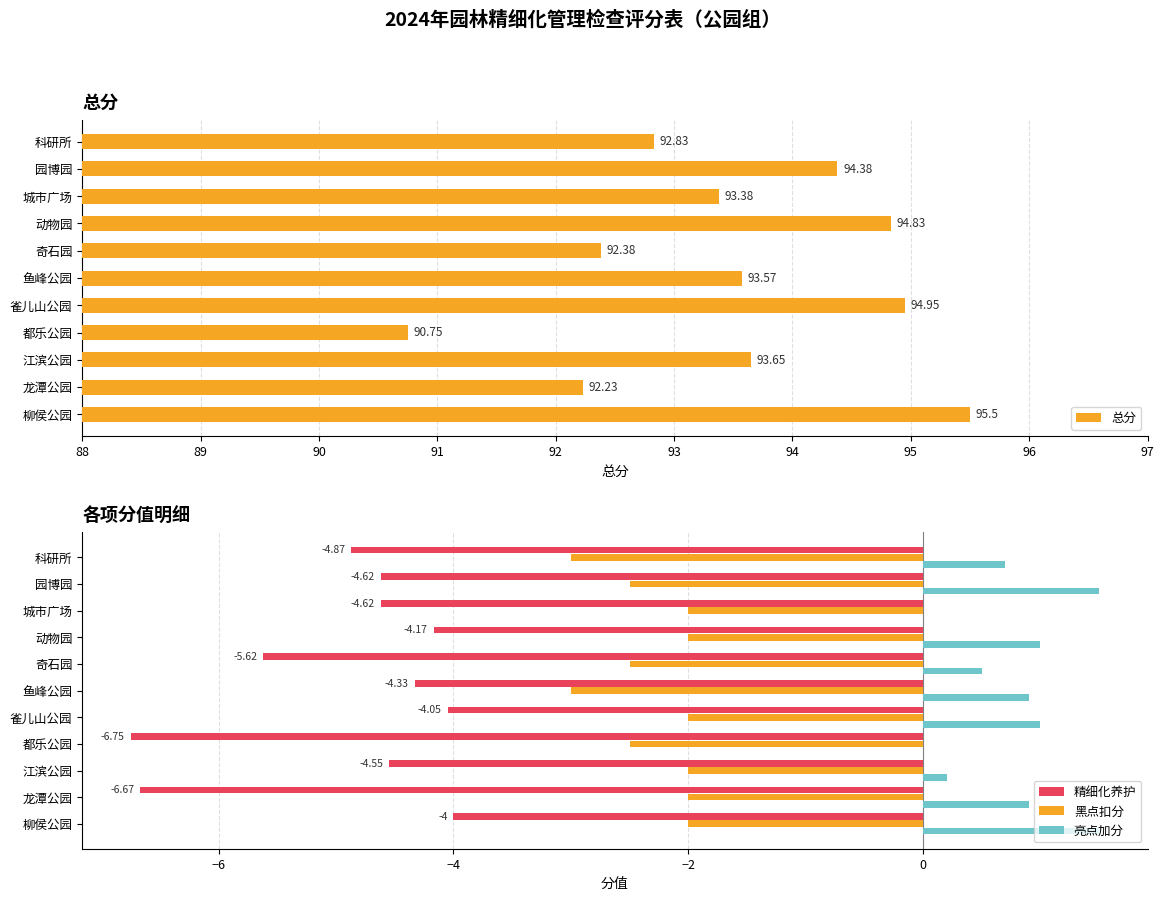

Is the value of 黑点扣分 at 动物园 greater than the value of 精细化养护 at 城市广场?

Yes